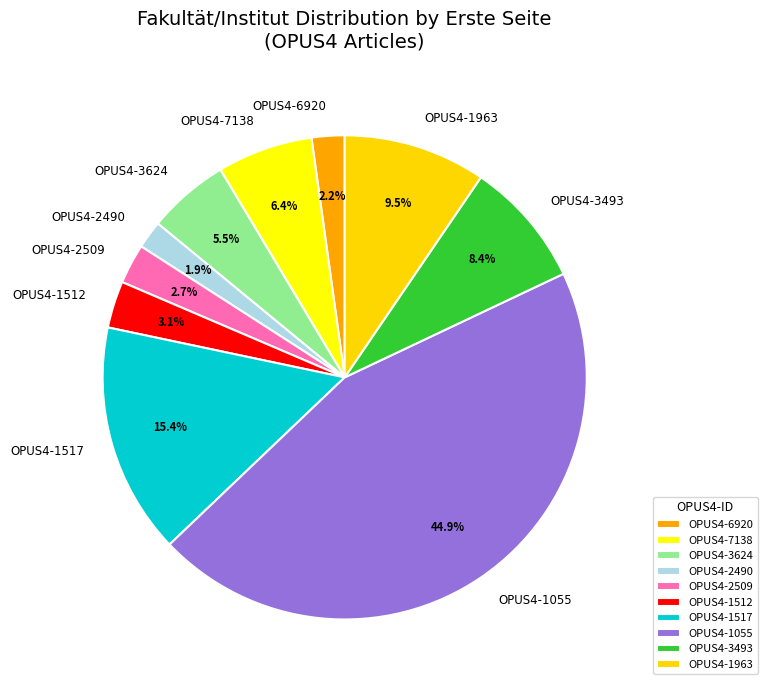

What percentage do OPUS4-1963 and OPUS4-6920 together represent?

11.7%